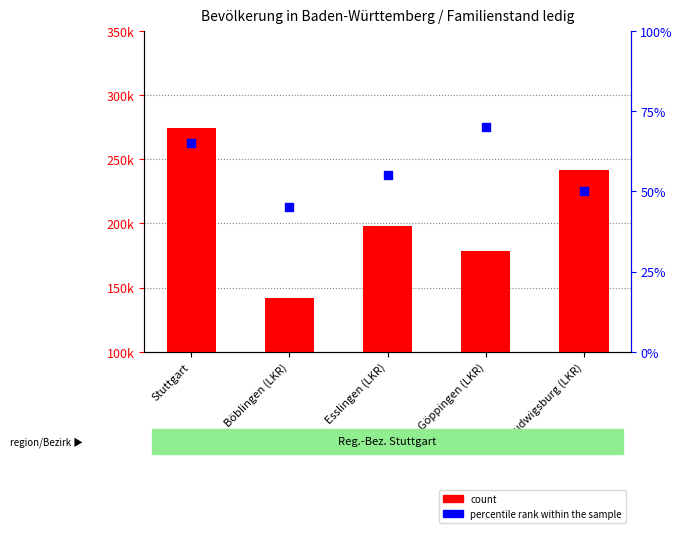

Which series contains the lowest Y value?

percentile rank within the sample